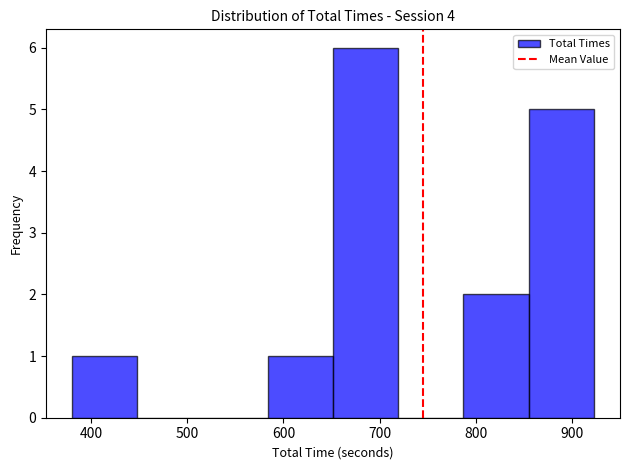

Reading left to right, transcribe this chart: for each bar, give the range it covers on the x-axis and its height. Neither the bar edges nor the heights are printed on the chart, so give them approximately, as read against the axes.

380 to 450: 1
450 to 520: 0
520 to 580: 0
580 to 650: 1
650 to 720: 6
720 to 790: 0
790 to 850: 2
850 to 920: 5